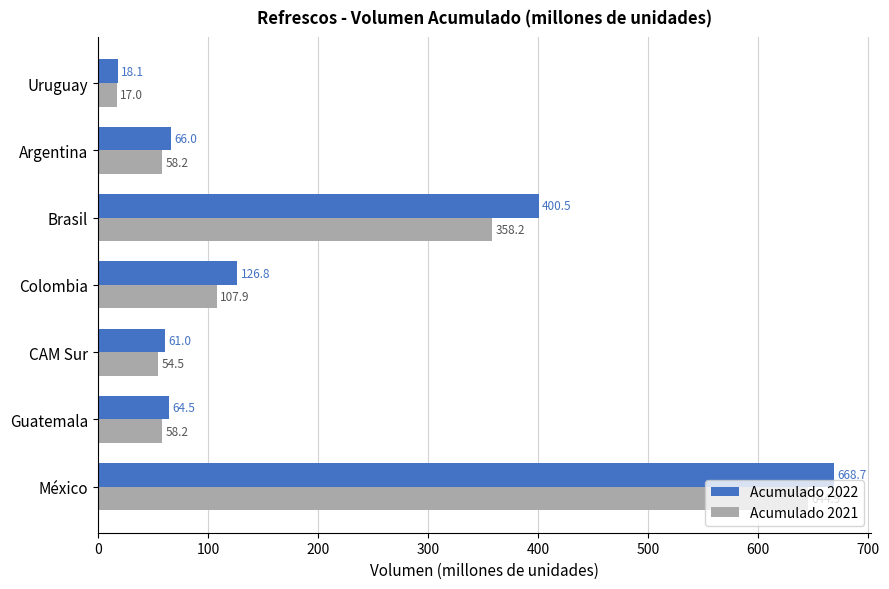

Which series has the largest total across all categories?

Acumulado 2022